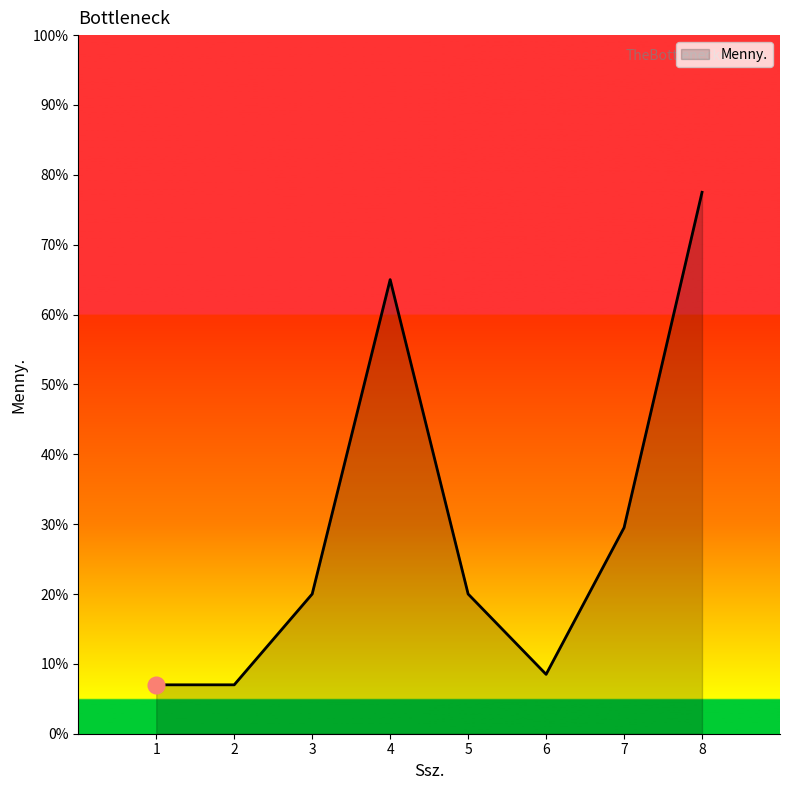

What is the change in value from 5 to 8?

+57.5